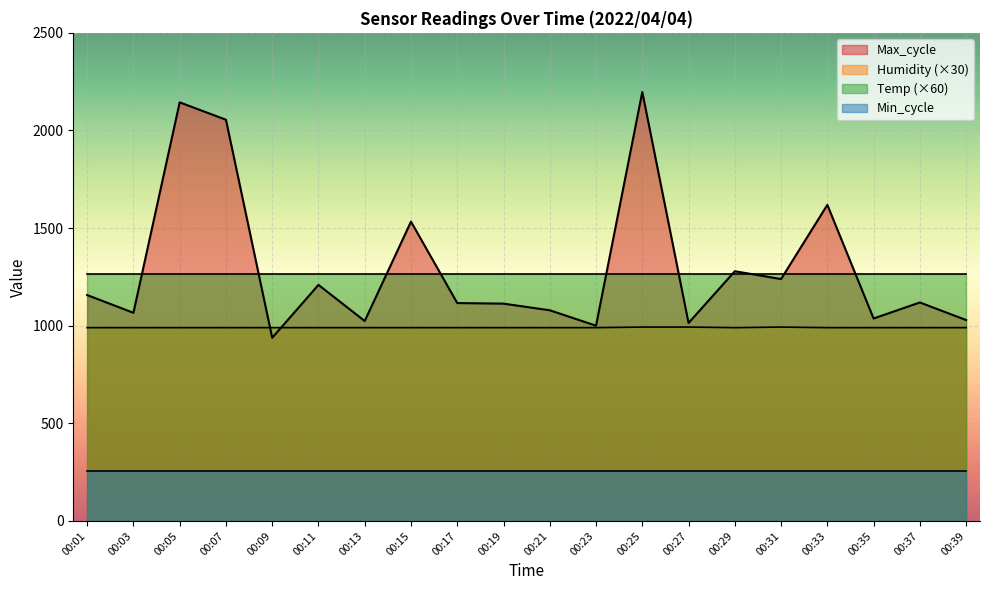

What is the difference between the highest and lowest values at 00:01?

1010